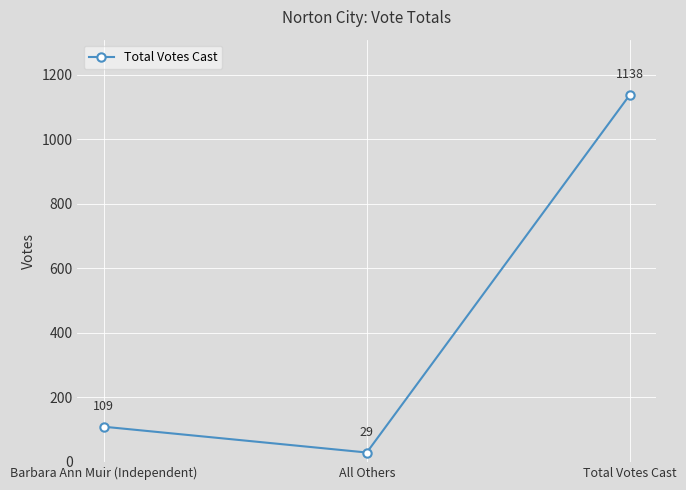

Reading left to right, list all the values displayed in this chart.

109	29	1138